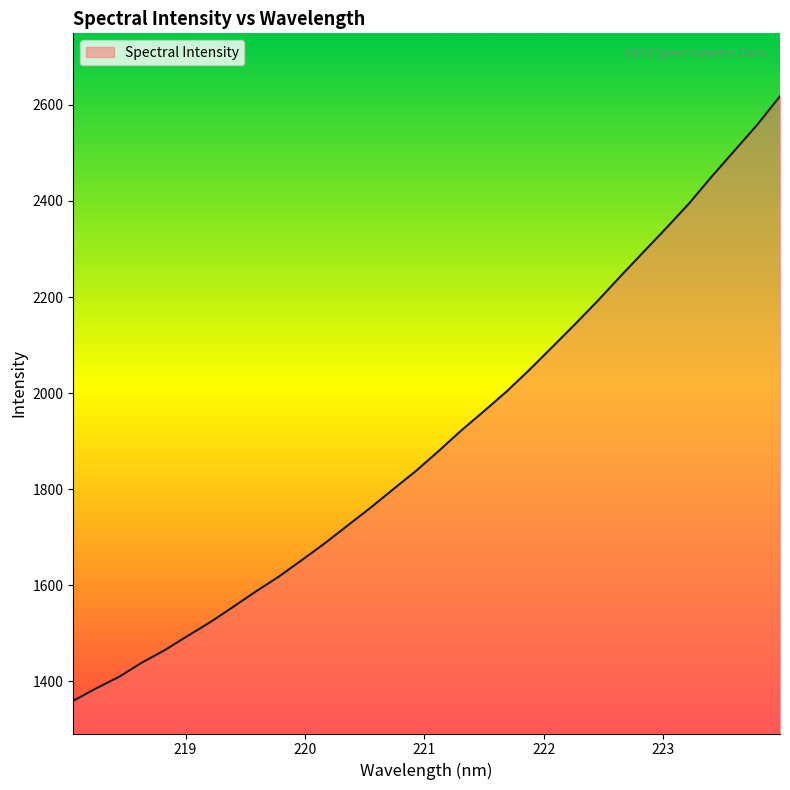

What is the difference between the maximum and minimum values?

1258.1